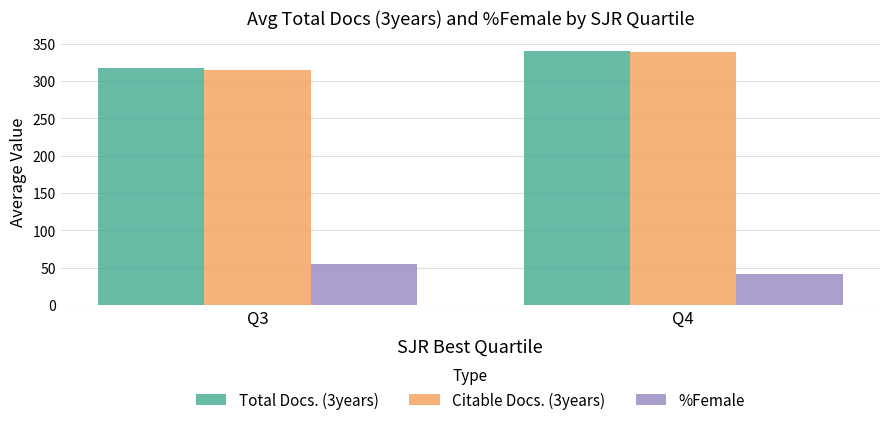

How many bars are there in total?

6